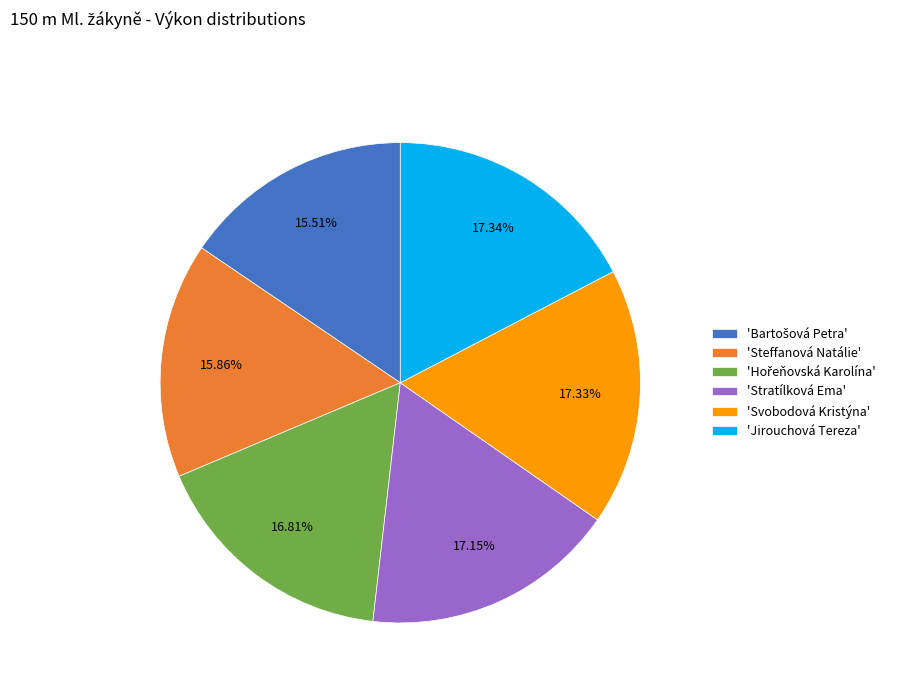

What is the ratio of the value at 'Jirouchová Tereza' to the value at 'Steffanová Natálie'?

1.1